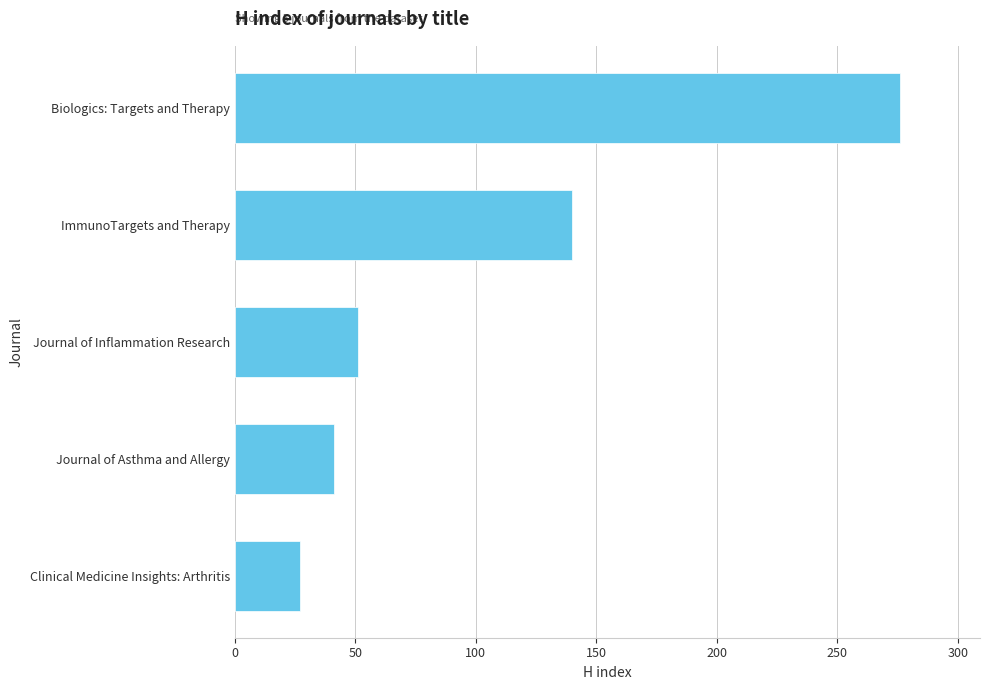

Rank the categories by value from lowest to highest.

Clinical Medicine Insights: Arthritis, Journal of Asthma and Allergy, Journal of Inflammation Research, ImmunoTargets and Therapy, Biologics: Targets and Therapy